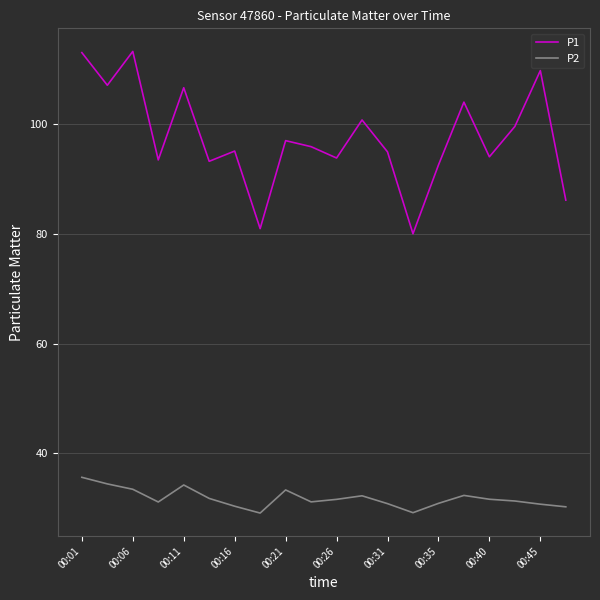

True or false: P2 and P1 intersect in this chart.

False